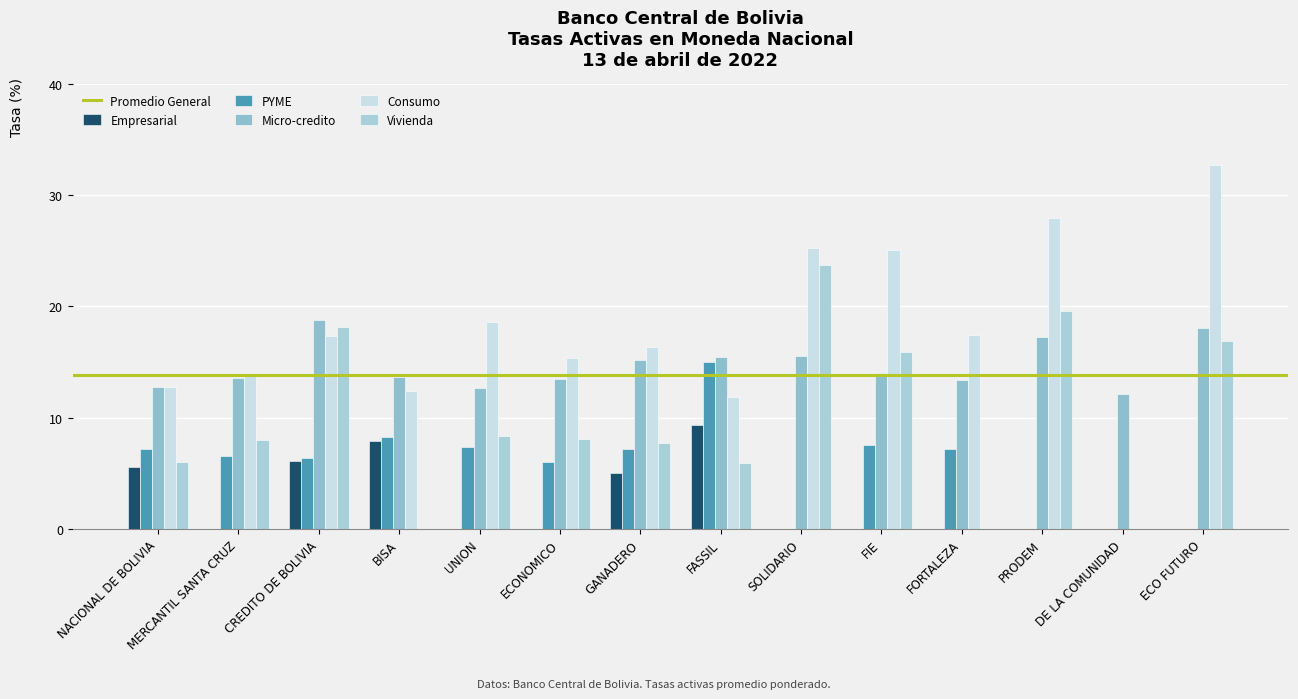

How many data points in Consumo are above 17?

7